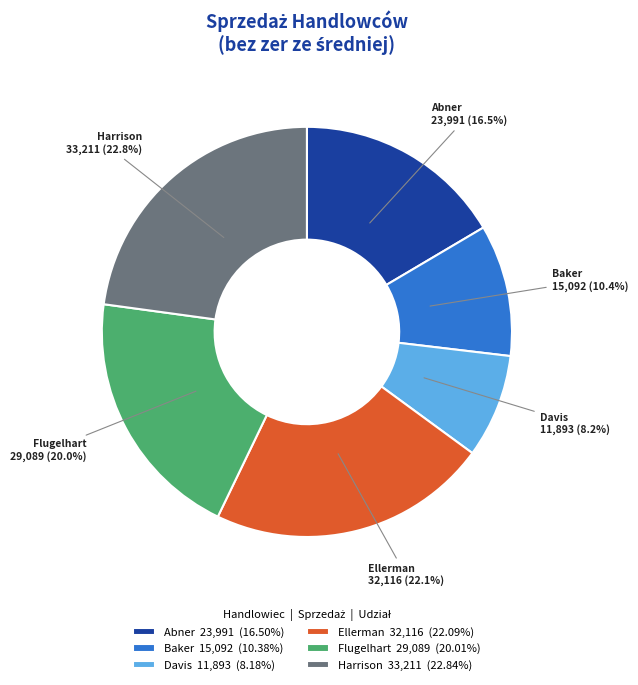

How many segments does this pie chart have?

6